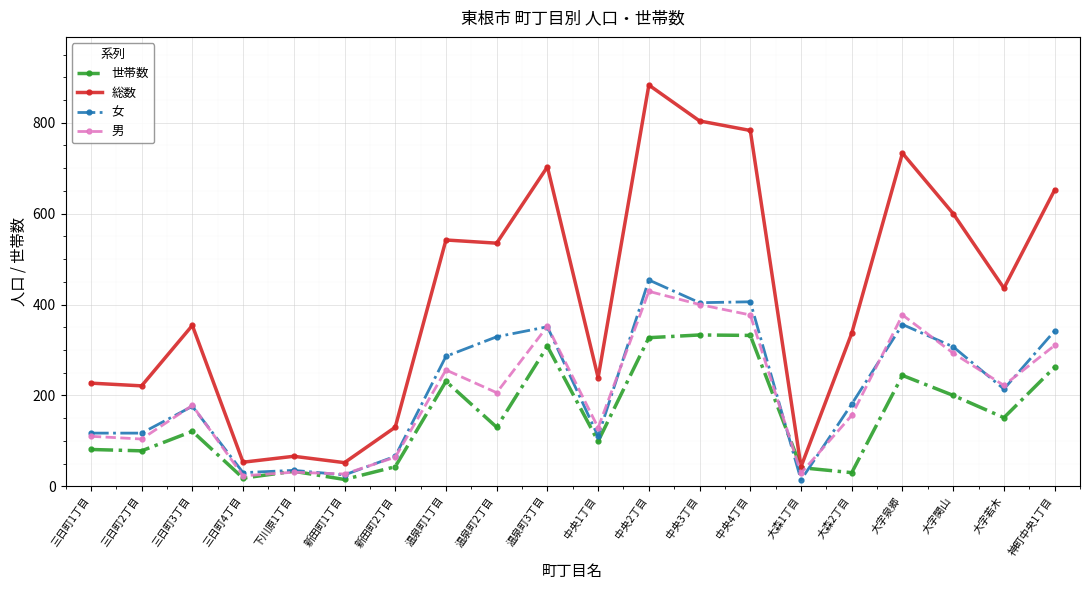

At 三日町2丁目, list the series in order from smallest to largest.

世帯数, 男, 女, 総数